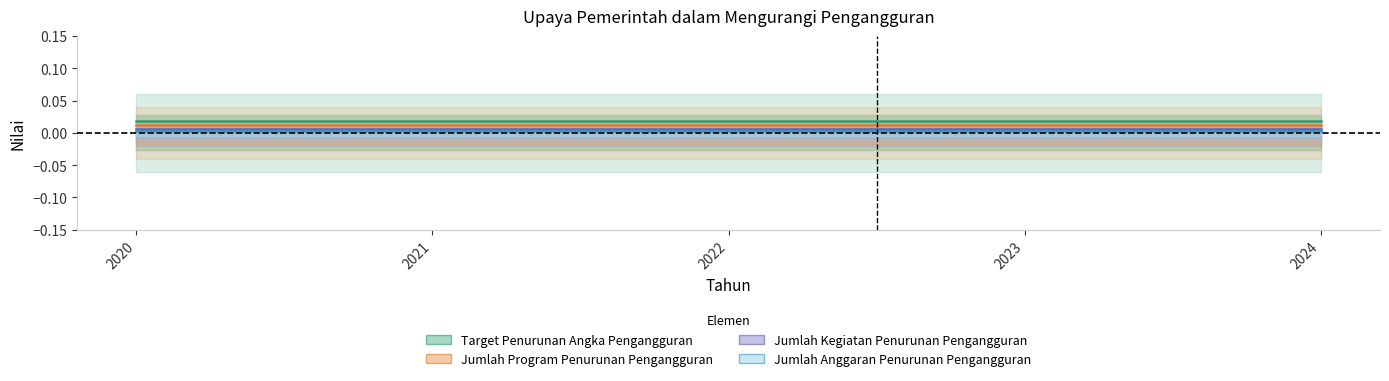

What are all the series names shown in the legend?

Target Penurunan Angka Pengangguran, Jumlah Program Penurunan Pengangguran, Jumlah Kegiatan Penurunan Pengangguran, Jumlah Anggaran Penurunan Pengangguran